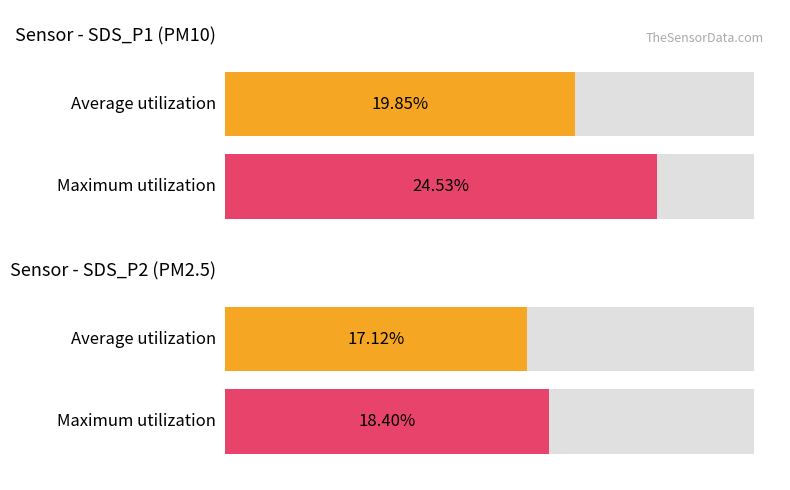

Rank the series by their maximum value, from lowest to highest.

SDS_P2, SDS_P1